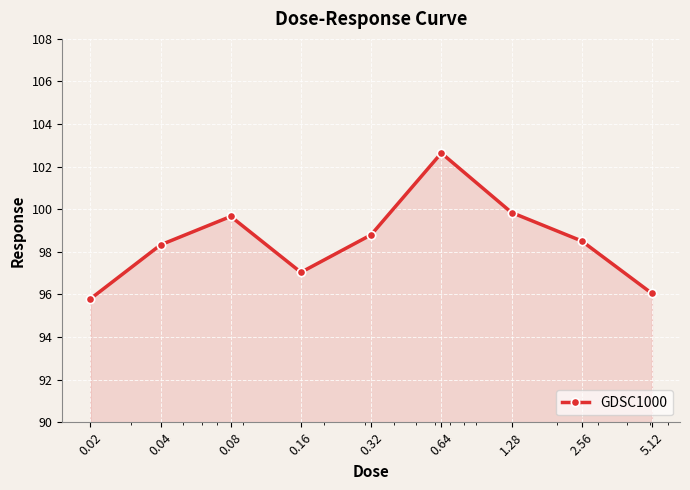

How many categories are shown in the chart?

9